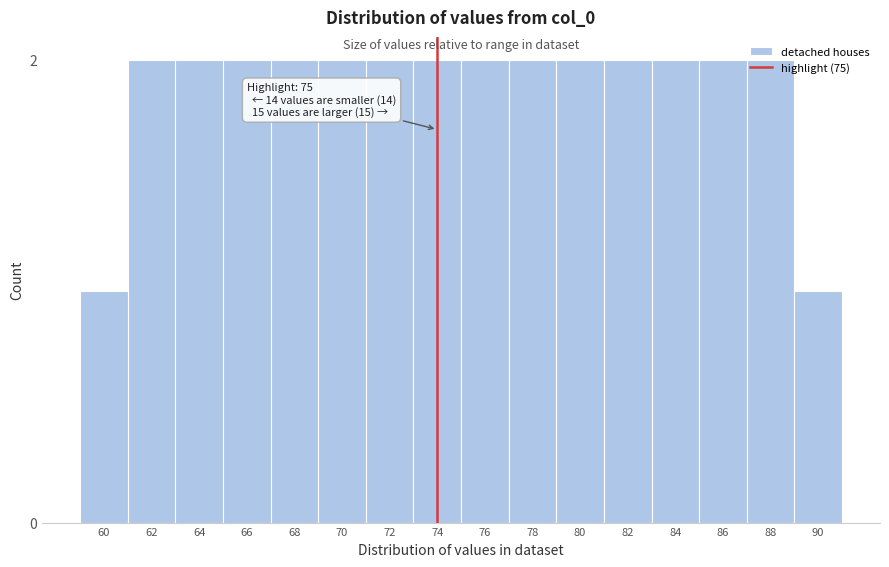

True or false: the data shows 2 at 74.

True